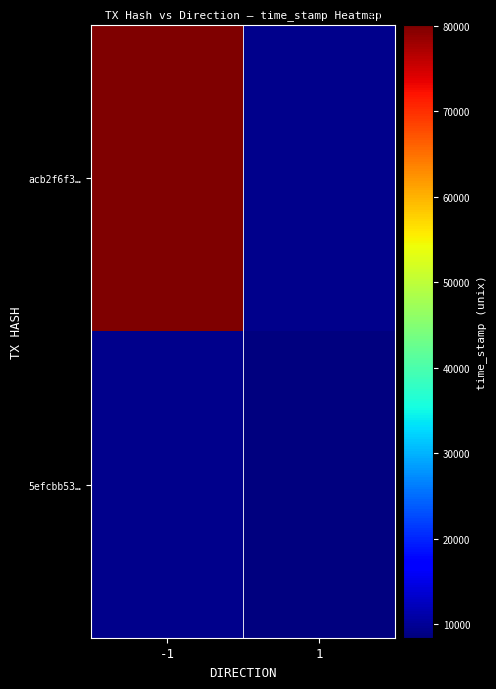

How many values in acb2f6f3… are above zero?

1